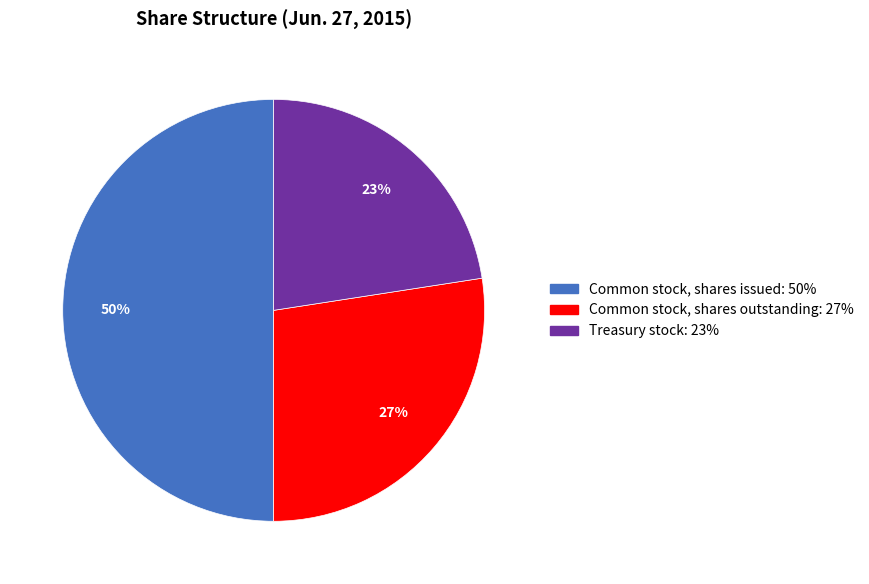

To the nearest percent, what percentage of the pie is Common stock, shares outstanding?

27%